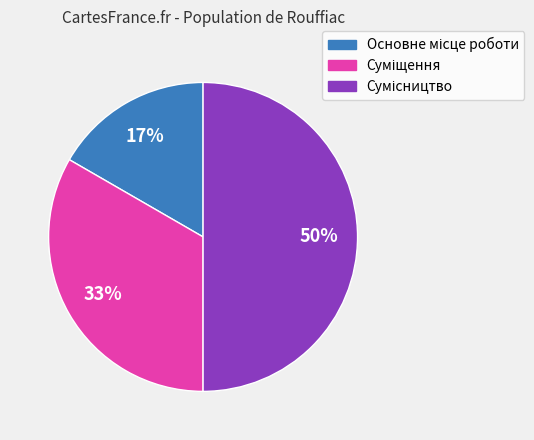

To the nearest percent, what is the difference between the largest and smallest slice percentages?

33%